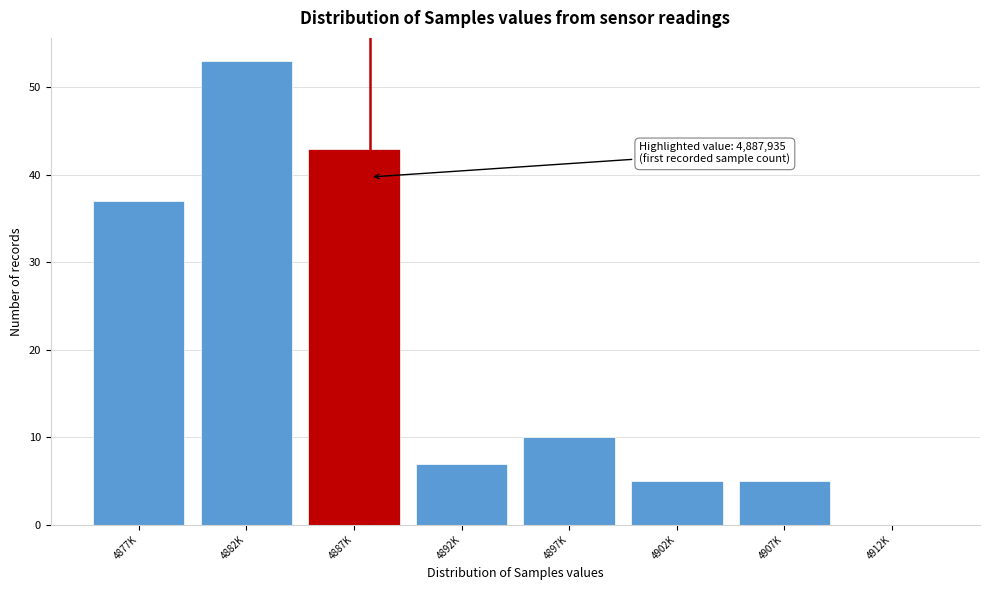

Reading left to right, list all the values displayed in this chart.

4877K=37	4882K=53	4887K=43	4892K=7	4897K=10	4902K=5	4907K=5	4912K=0